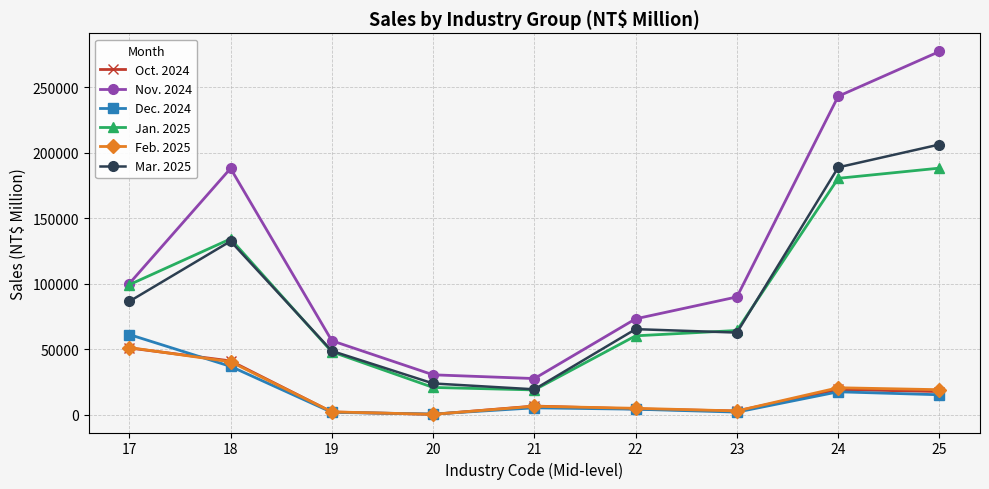

What is the difference between the maximum and second lowest values in the Feb. 2025 series?

49056